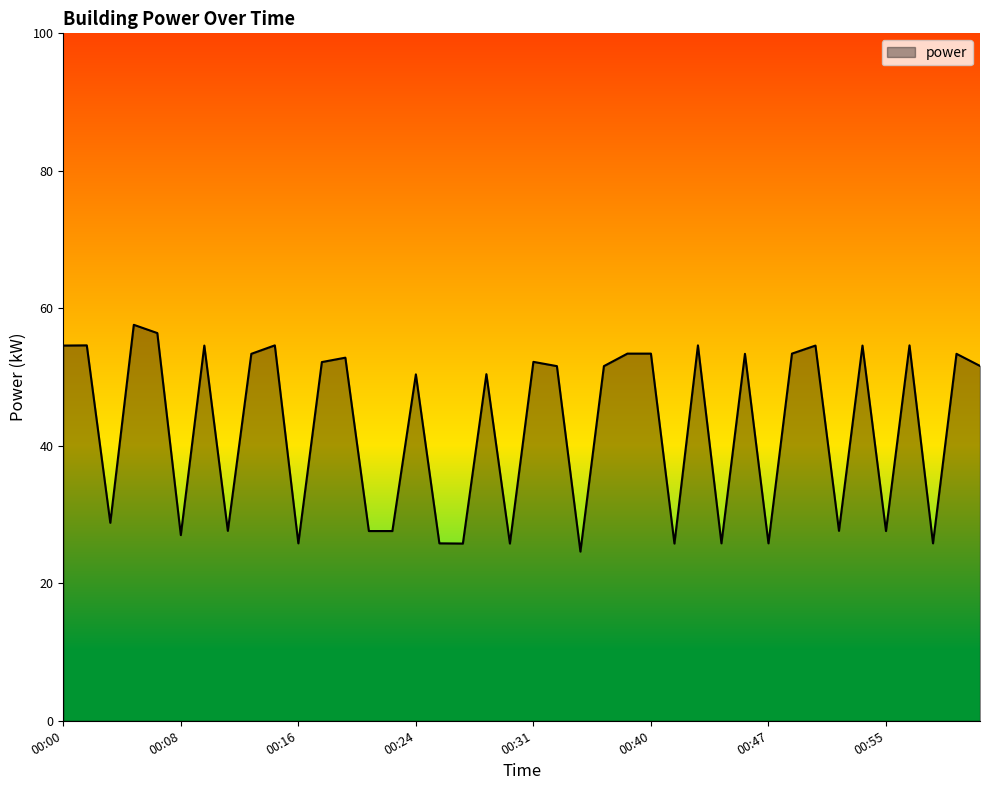

What is the greatest value displayed?

57.6